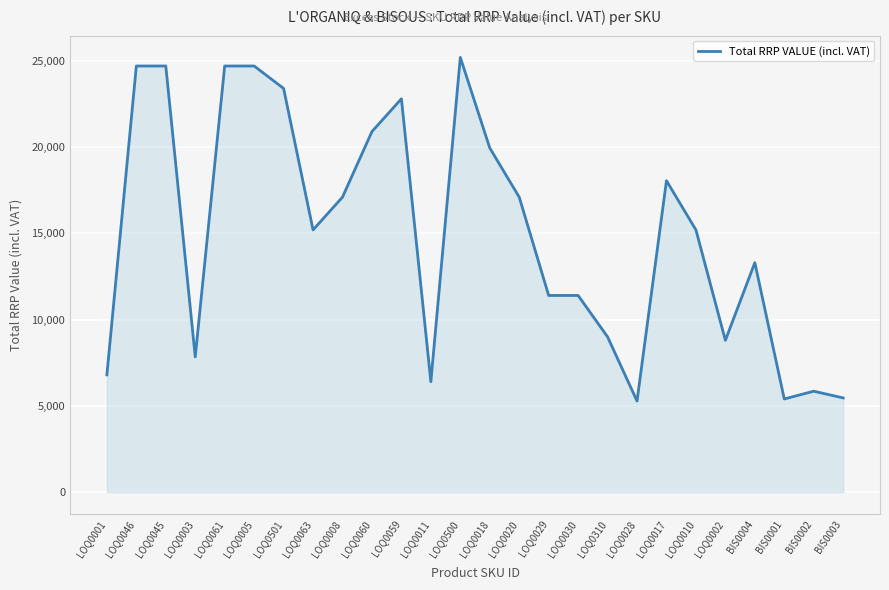

Which has a higher value, LOQ0500 or LOQ0020?

LOQ0500